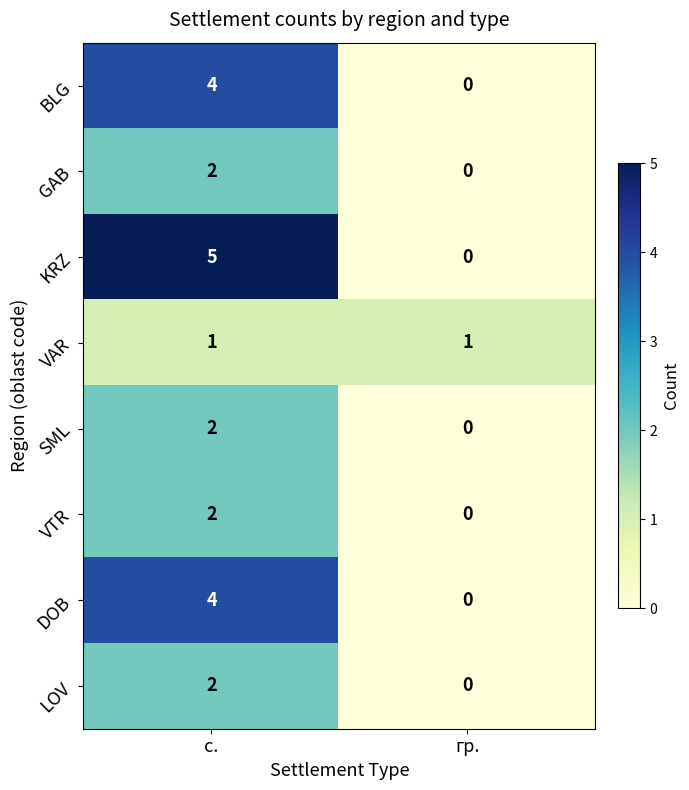

List the labels in order of SML value, smallest first.

гр., с.